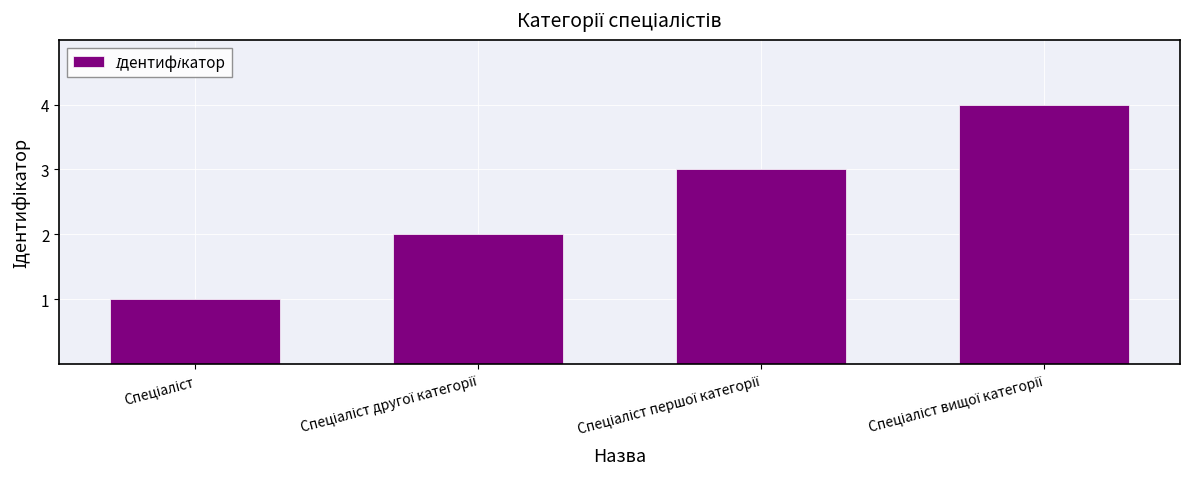

What is the difference between the maximum and minimum values?

3